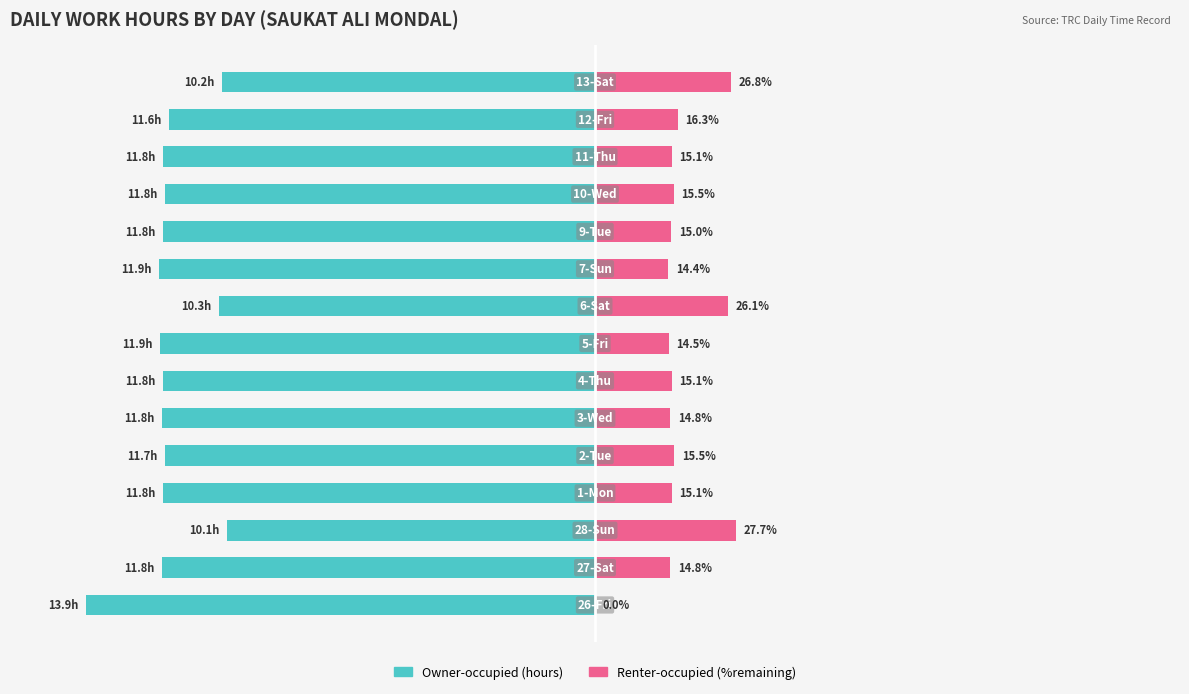

Which series has the largest total across all categories?

Renter-occupied